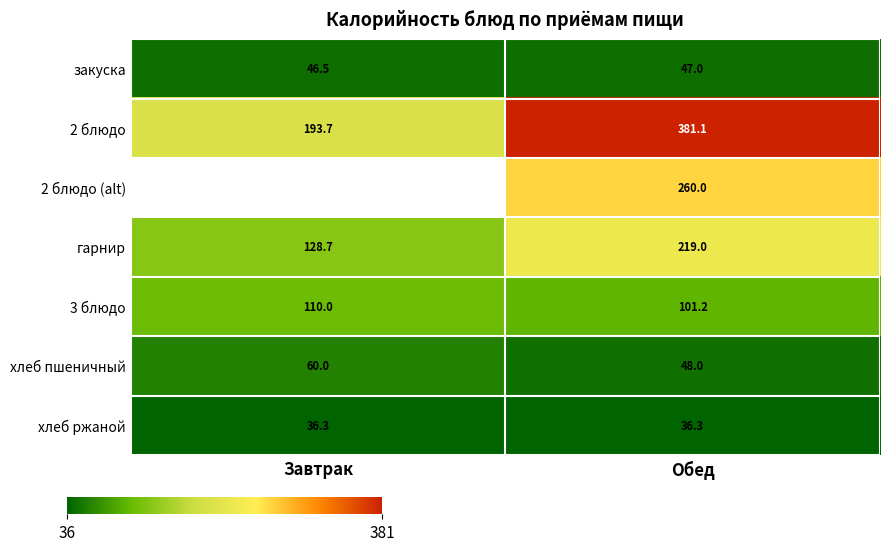

At which category does the chart reach its peak across all series?

Обед